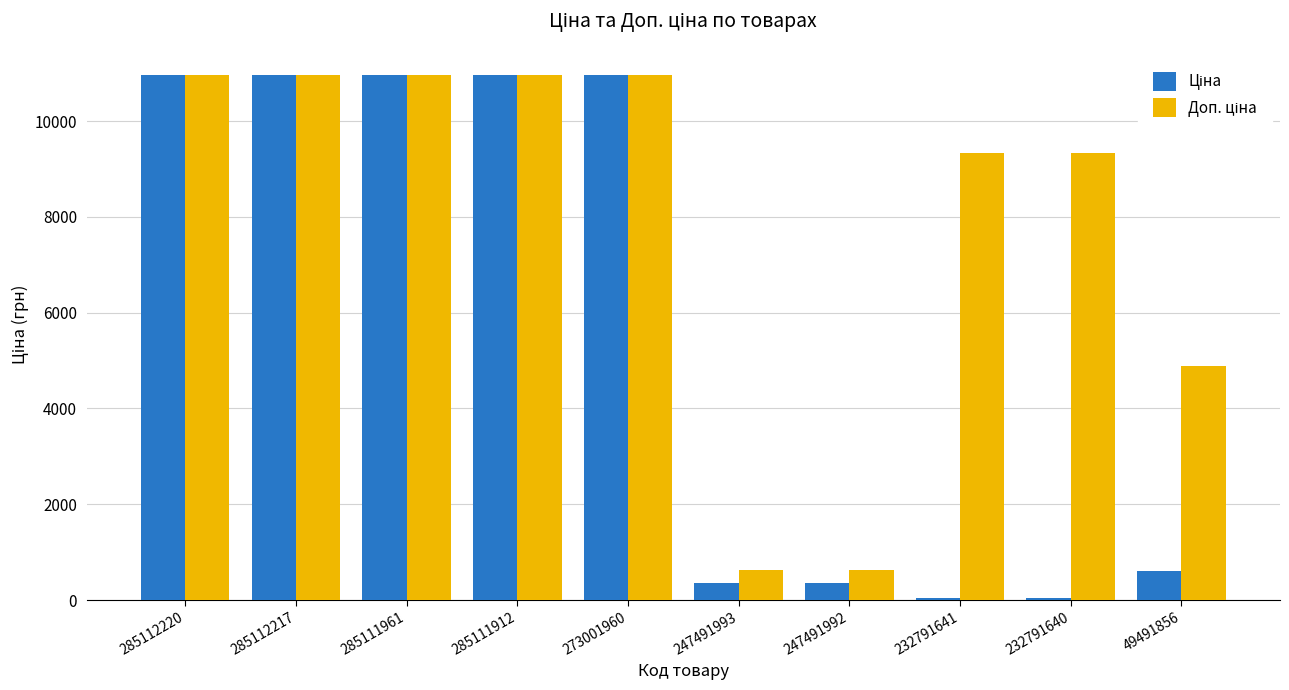

What is the total value across all series at 285112220?

21903.9